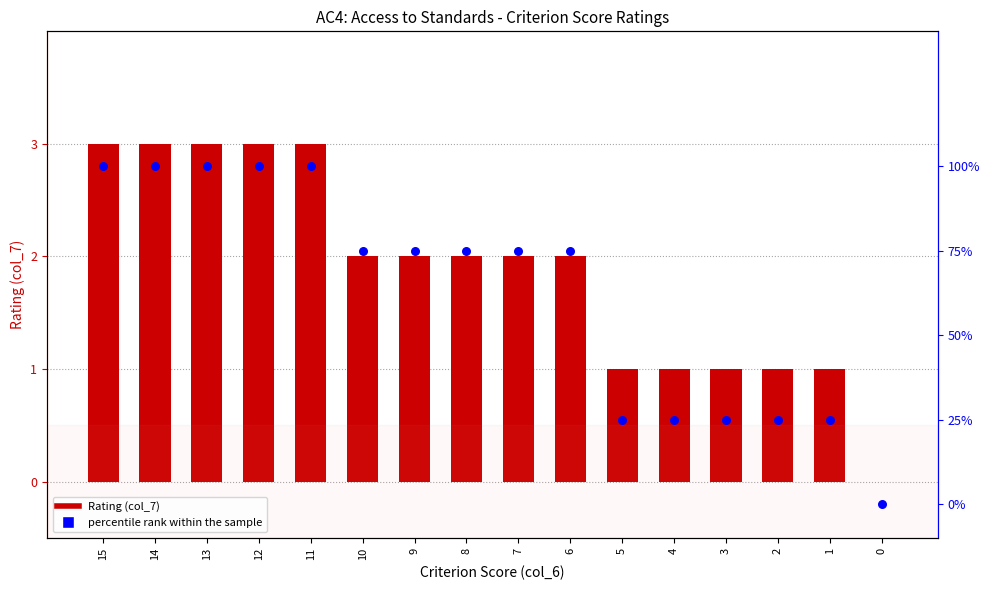

Is the value of percentile rank within the sample at 13 greater than the value of col_7 at 5?

Yes